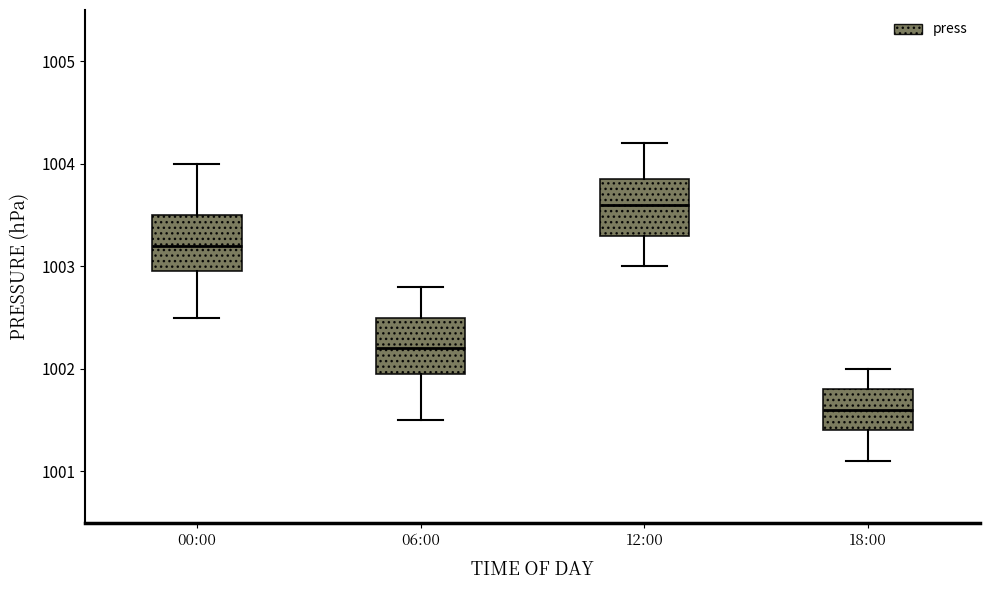

Which box's median line is the highest?

12:00